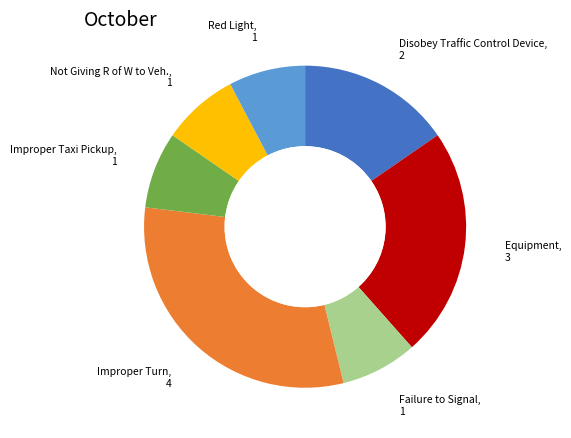

Between Disobey Traffic Control Device and Improper Turn, which is larger?

Improper Turn